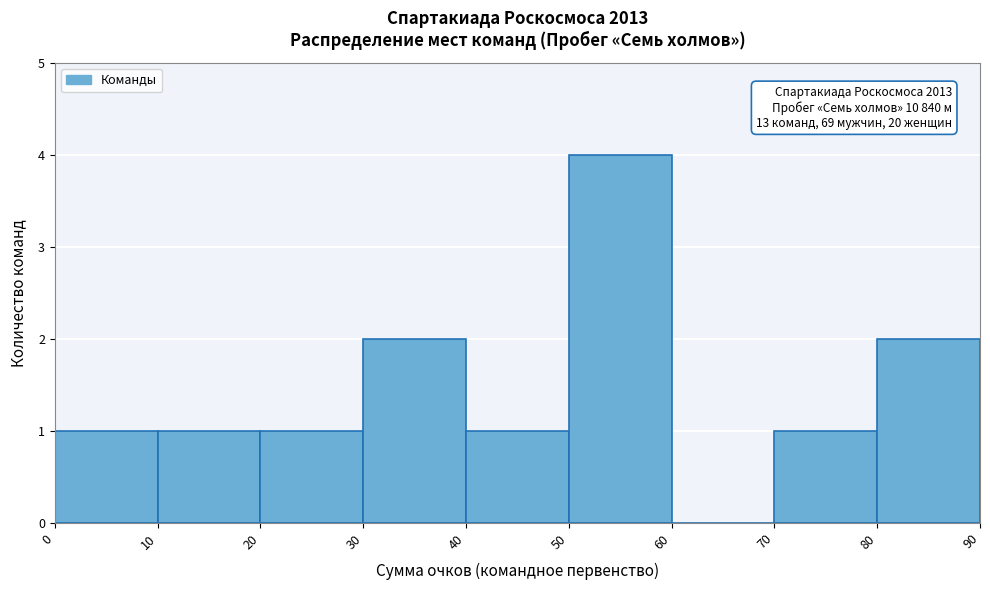

Over which range of the x-axis is the bar tallest?

50 to 60